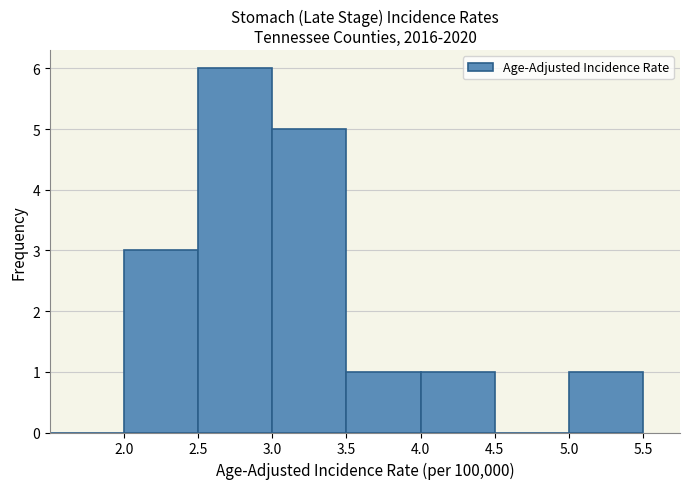

Over which range of the x-axis is the bar tallest?

2.5 to 3.0